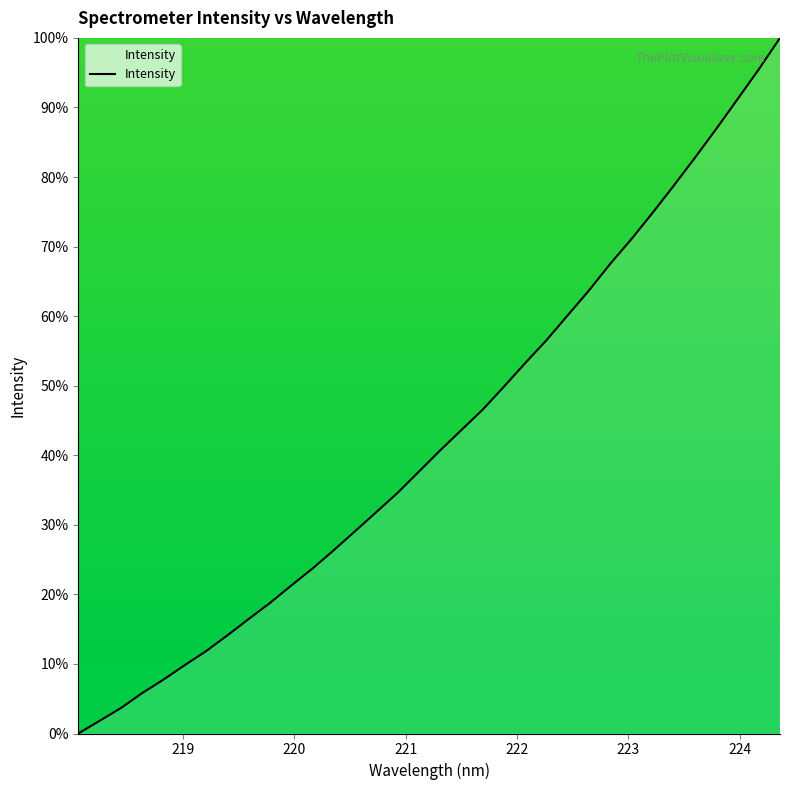

What is the difference between the maximum and minimum values?

100.0